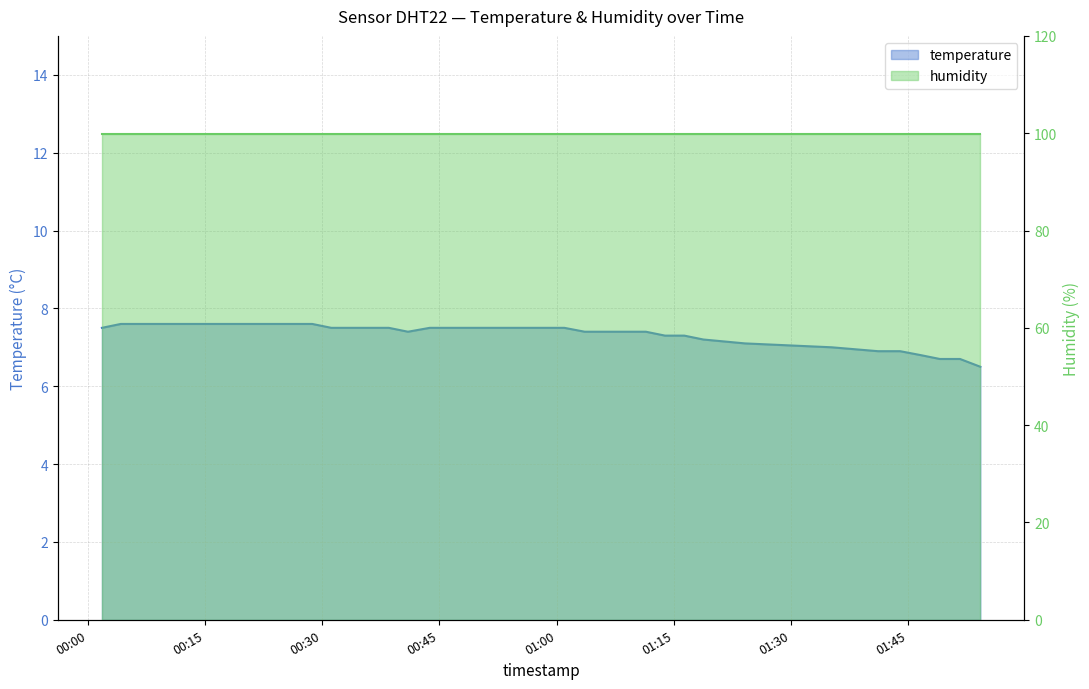

What is the label of the 4th point from the right?

2022-09-29T01:46:35